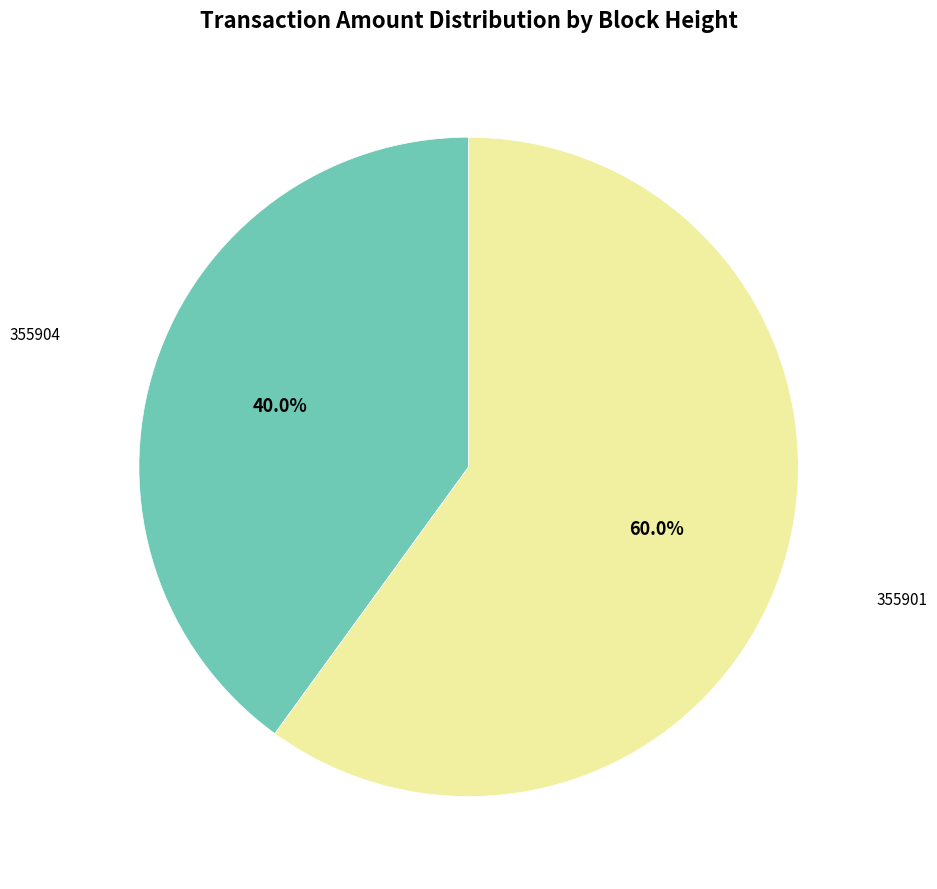

Is there a majority slice in this chart?

Yes